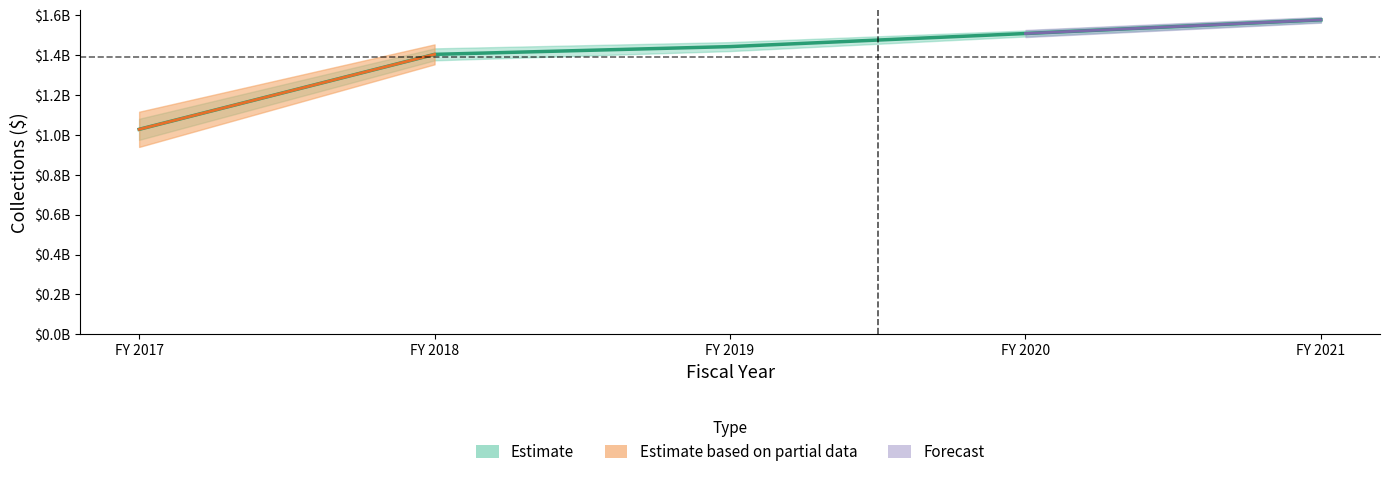

True or false: Estimate_upper has a value of 1508380520 at FY 2020.

True